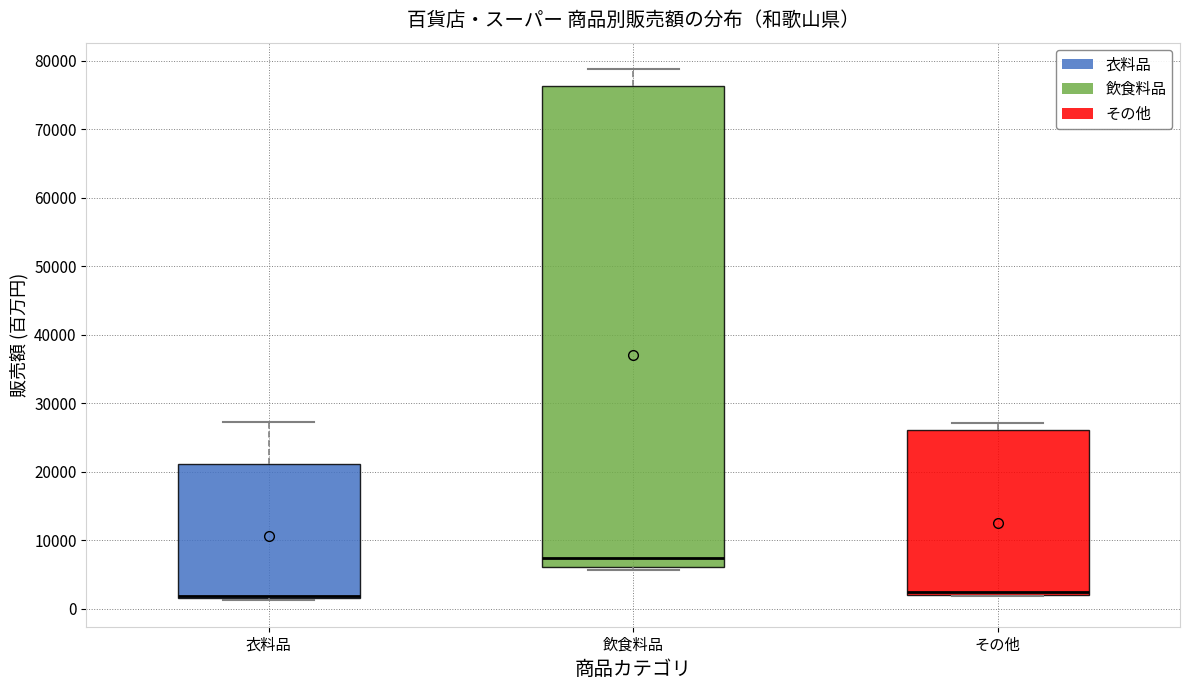

Reading left to right, read every box against the y-axis: the position of its median line, the range the box covers, and the ends of its whiskers. The values are not printed on the chart, so give them approximately, as read against the axis.

衣料品: median 2000 (drawn on the box's lower edge), box 2000 to 21000, whiskers 1000 to 27000
飲食料品: median 7000, box 6000 to 76000, whiskers 6000 (just below the box's lower edge) to 79000
その他: median 2000 (just above the box's lower edge), box 2000 to 26000, whiskers 2000 to 27000